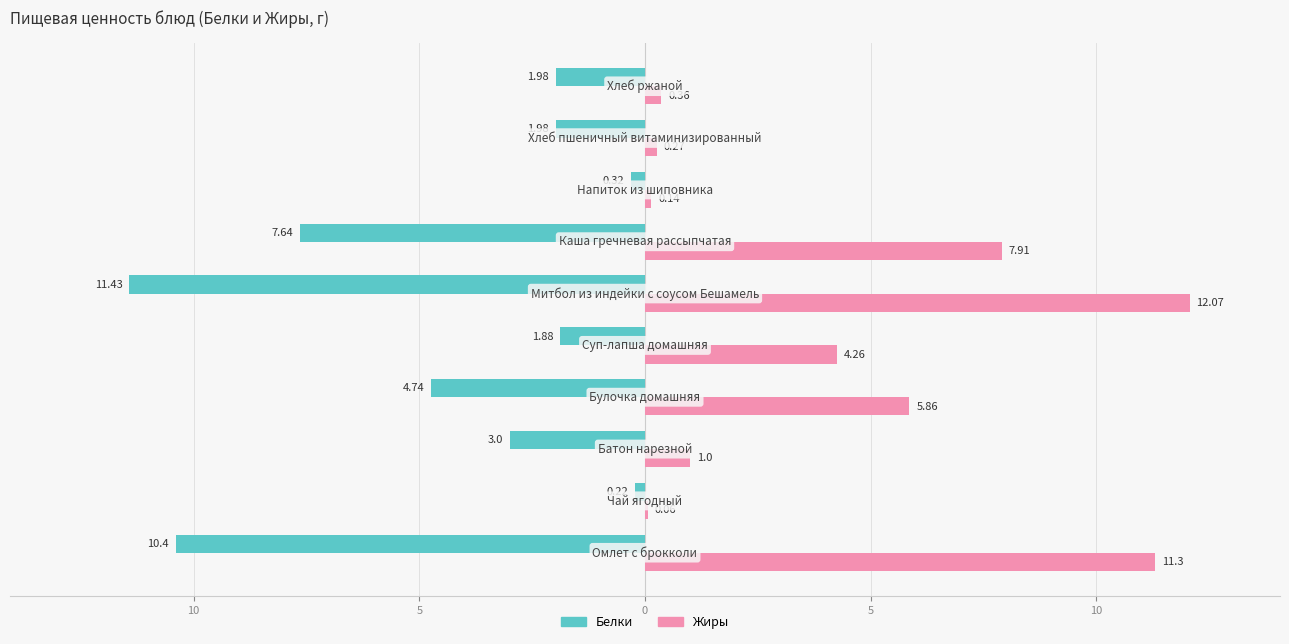

What is the value of the Белки bar at the 8th from the left?

-0.3